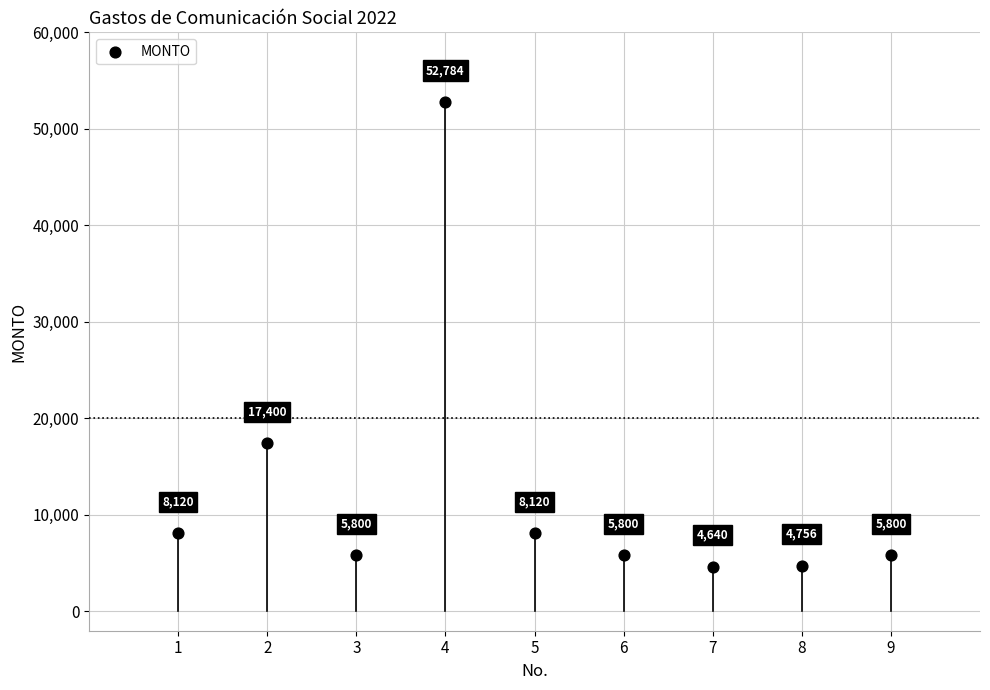

What is the average X value?

5